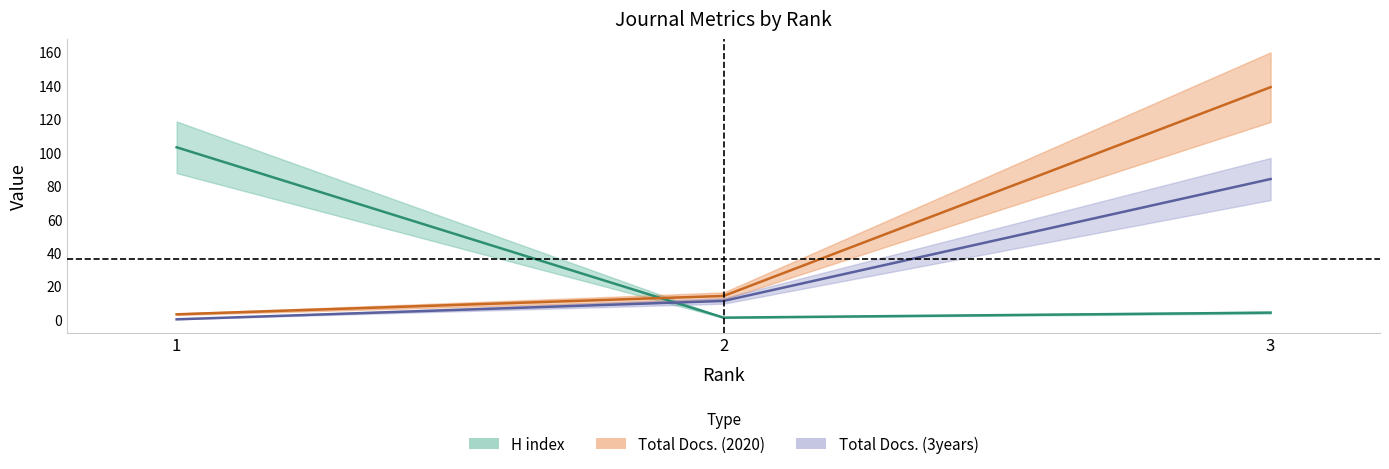

How many data points in Total Docs. (3years) are less than 11?

1